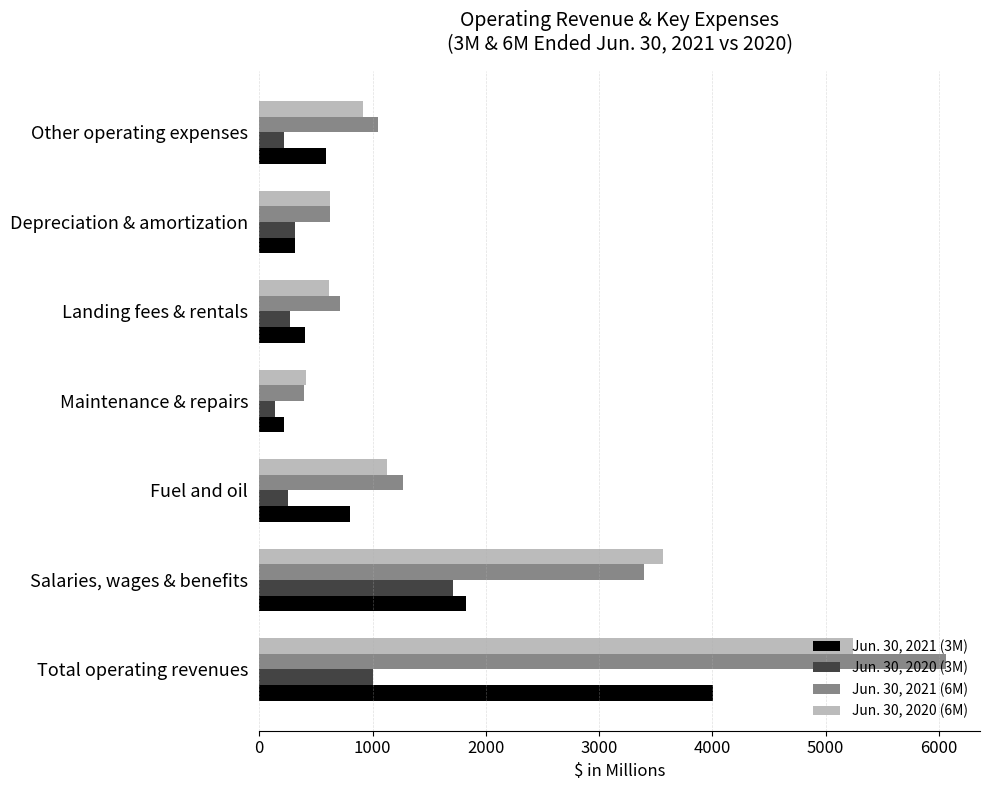

List the labels in order of Jun. 30, 2021 (6M) value, largest first.

Total operating revenues, Salaries, wages & benefits, Fuel and oil, Other operating expenses, Landing fees & rentals, Depreciation & amortization, Maintenance & repairs